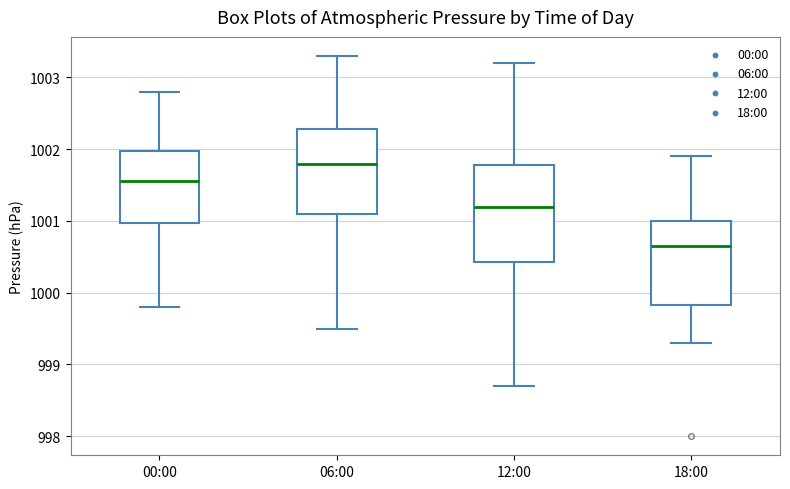

Reading left to right, transcribe this box plot: for each box, give where its median line is, the range the box spans, and where its two whiskers end, as read against the y-axis. The values are not printed on the chart, so give them approximately, as read against the axis.

00:00: median 1001.6, box 1001.0 to 1002.0, whiskers 999.8 to 1002.8
06:00: median 1001.8, box 1001.1 to 1002.3, whiskers 999.5 to 1003.3
12:00: median 1001.2, box 1000.4 to 1001.8, whiskers 998.7 to 1003.2
18:00: median 1000.7, box 999.8 to 1001.0, whiskers 999.3 to 1001.9